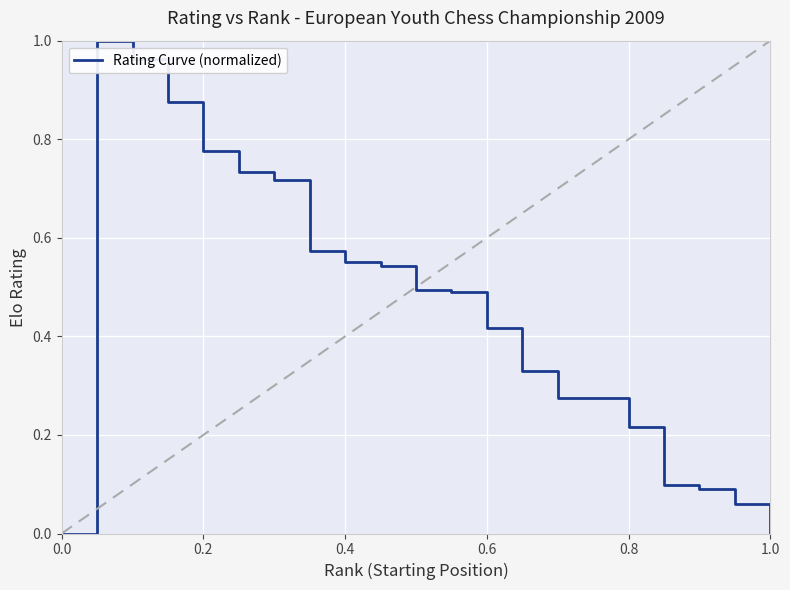

True or false: Rating Curve (normalized) has a value of 0.3 at 0.8.

False